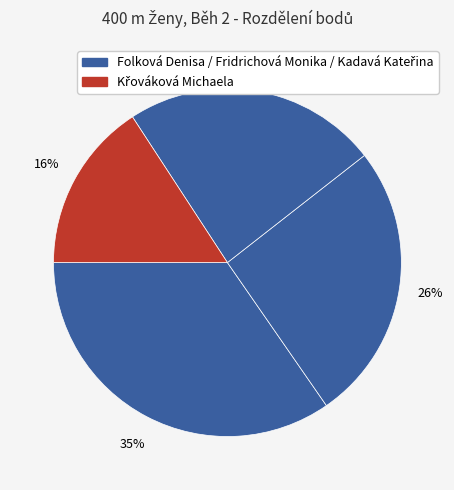

What is the smallest slice in the pie chart?

Křováková Michaela